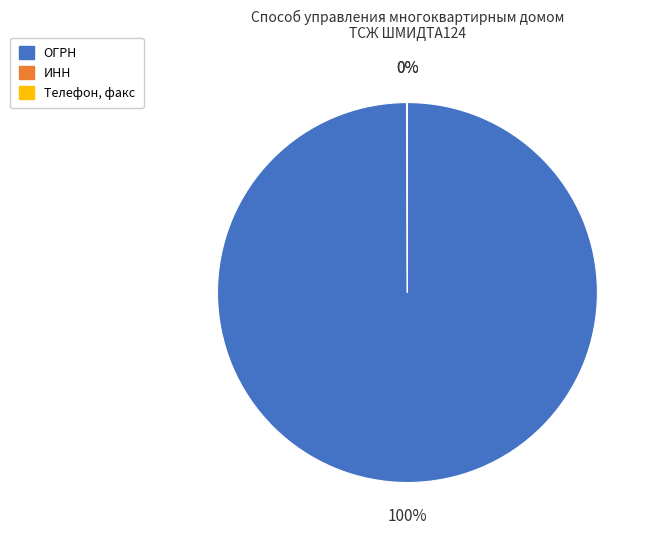

What is the largest slice in the pie chart?

ОГРН